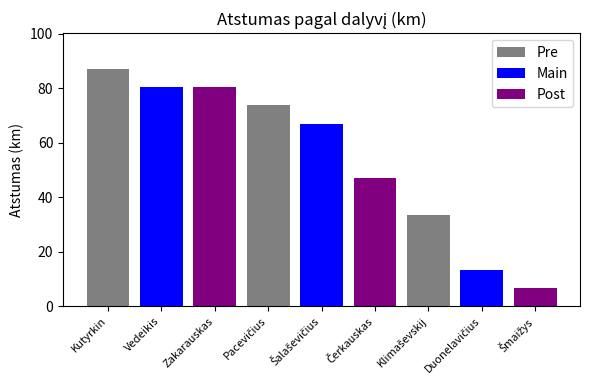

What is the difference between the values at Zakarauskas and Duonelavičius?

67.1